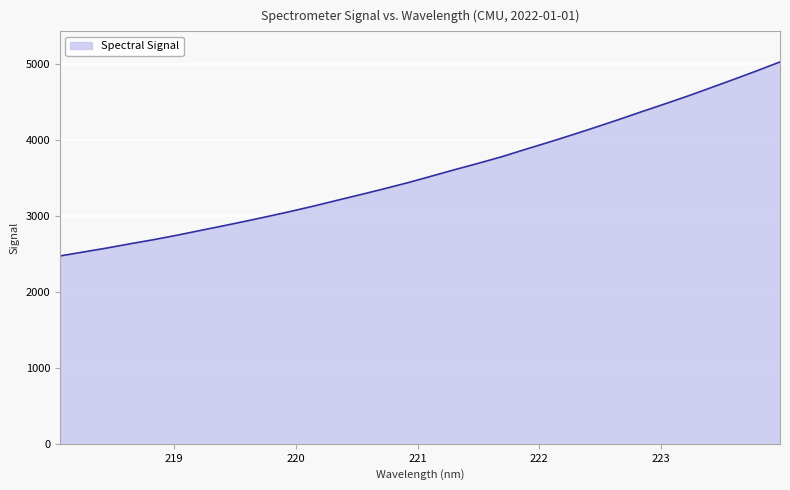

What is the difference between the maximum and minimum values?

2556.3